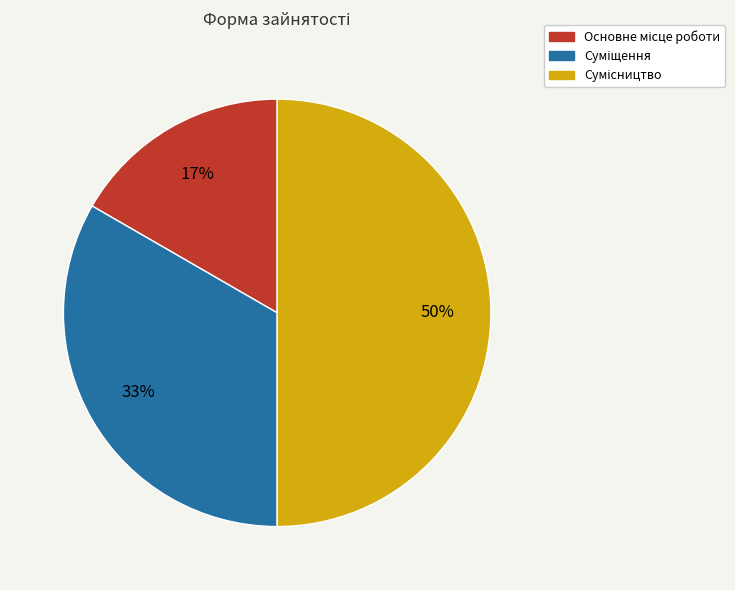

To the nearest percent, what is the difference between the largest and smallest slice percentages?

33%